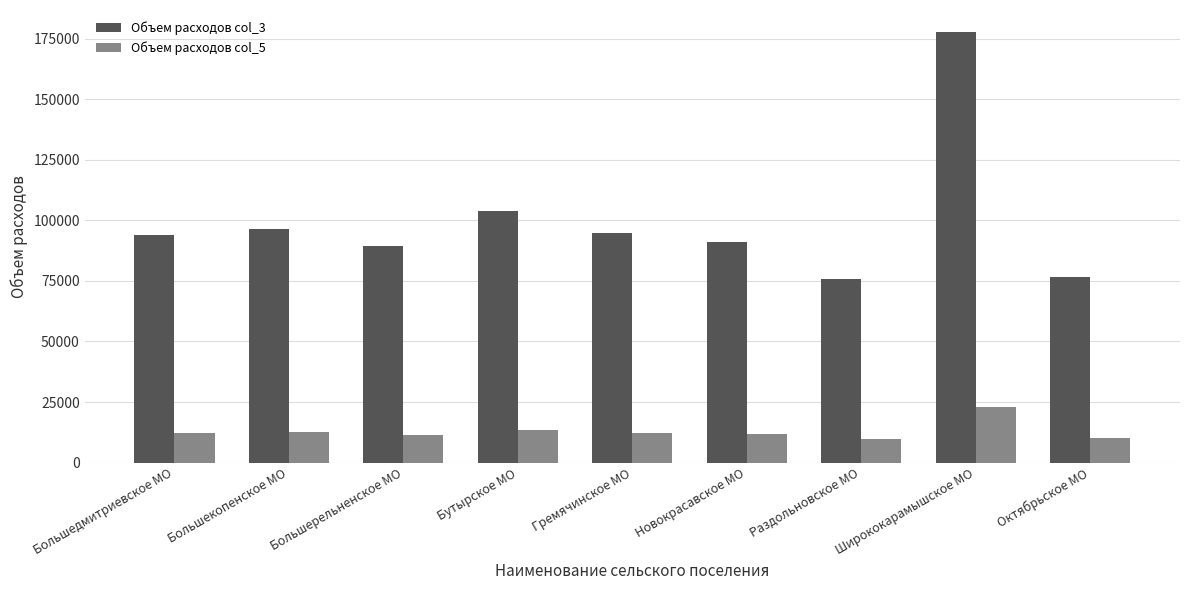

List the series in order of their peak value, highest first.

Объем расходов col_3, Объем расходов col_5